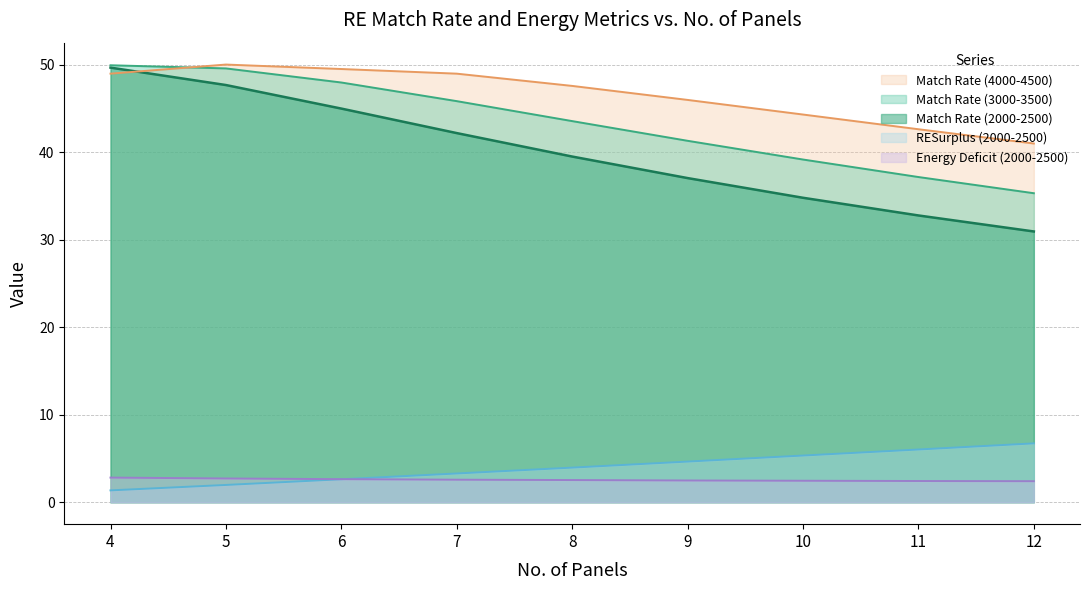

At which category is the sum across all series the highest?

4